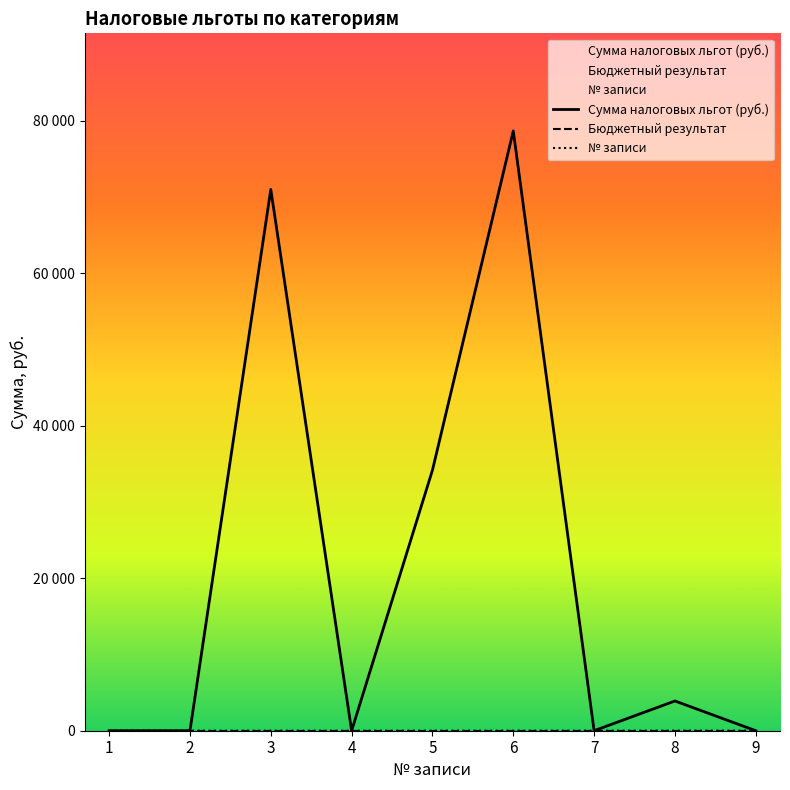

How many lines are shown in the chart?

3